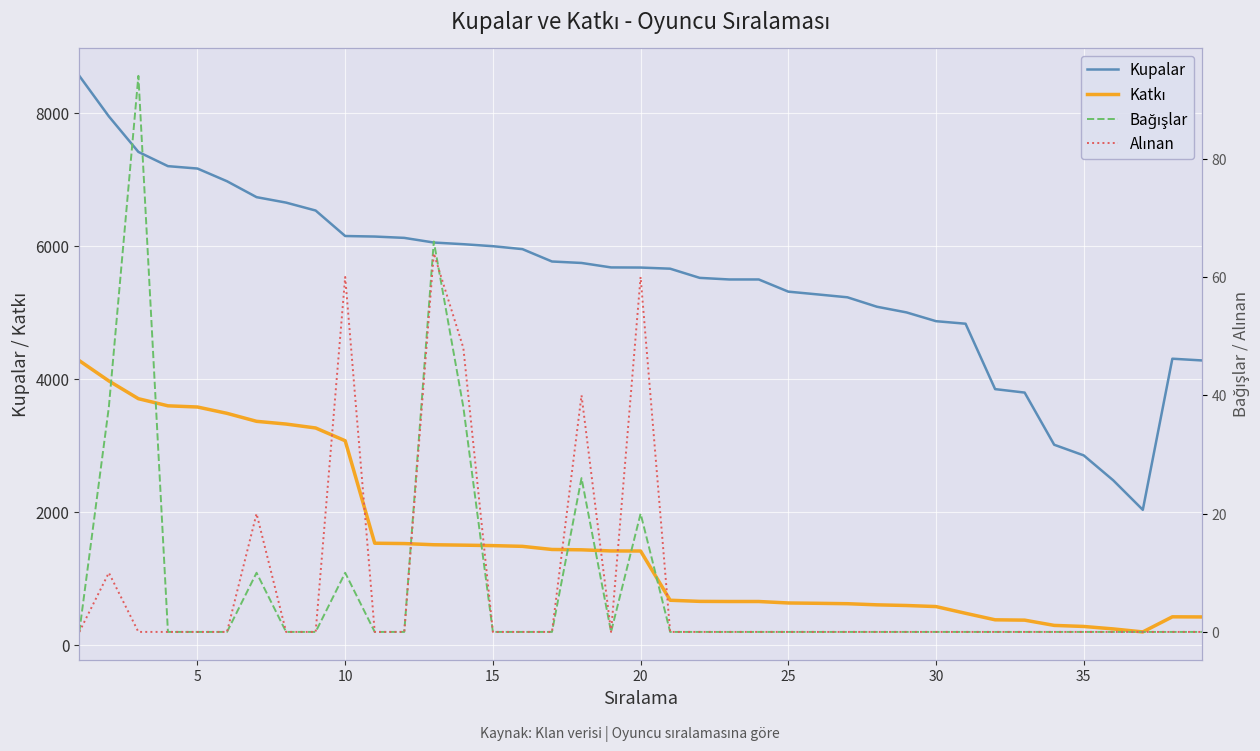

True or false: Bağışlar and Katkı intersect in this chart.

False